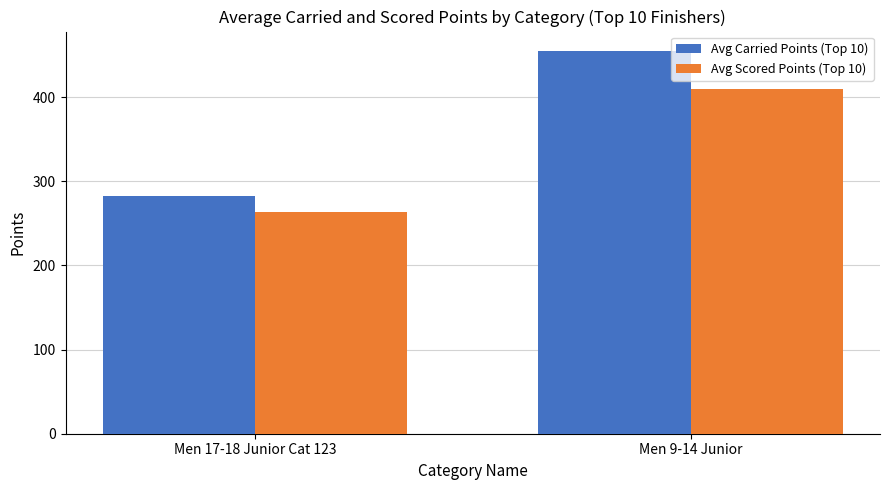

What is the sum of the Avg Scored Points (Top 10) values at Men 9-14 Junior and Men 17-18 Junior Cat 123?

673.1